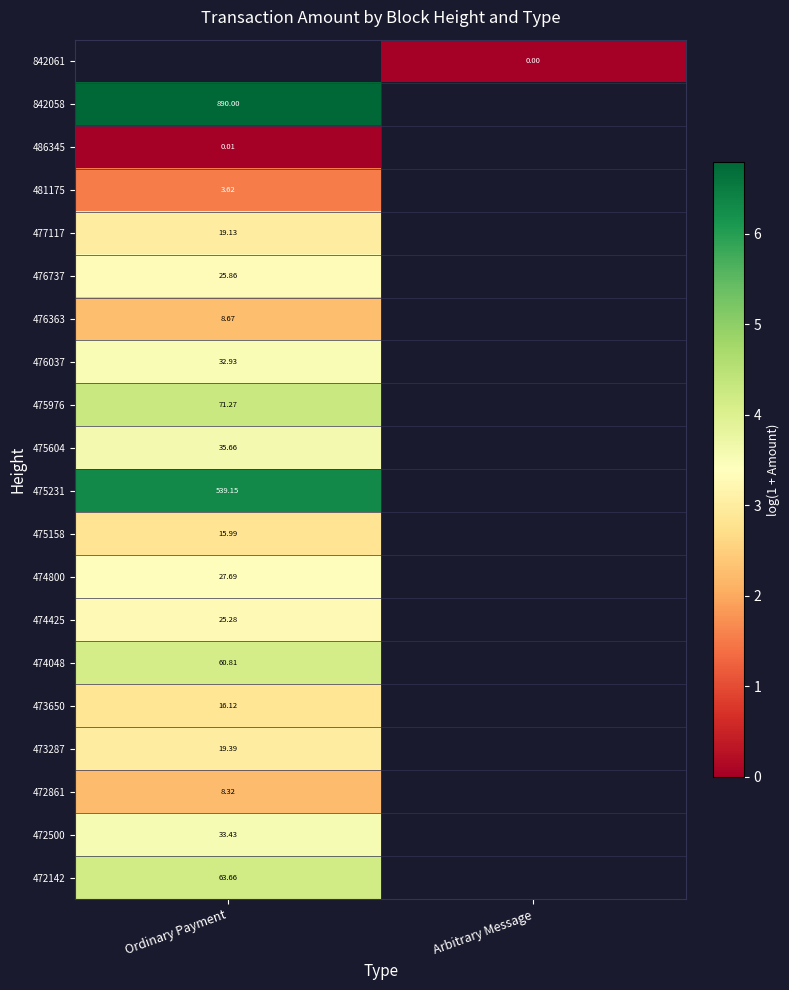

The value of 475158 at Ordinary Payment is 3.9. True or false?

False